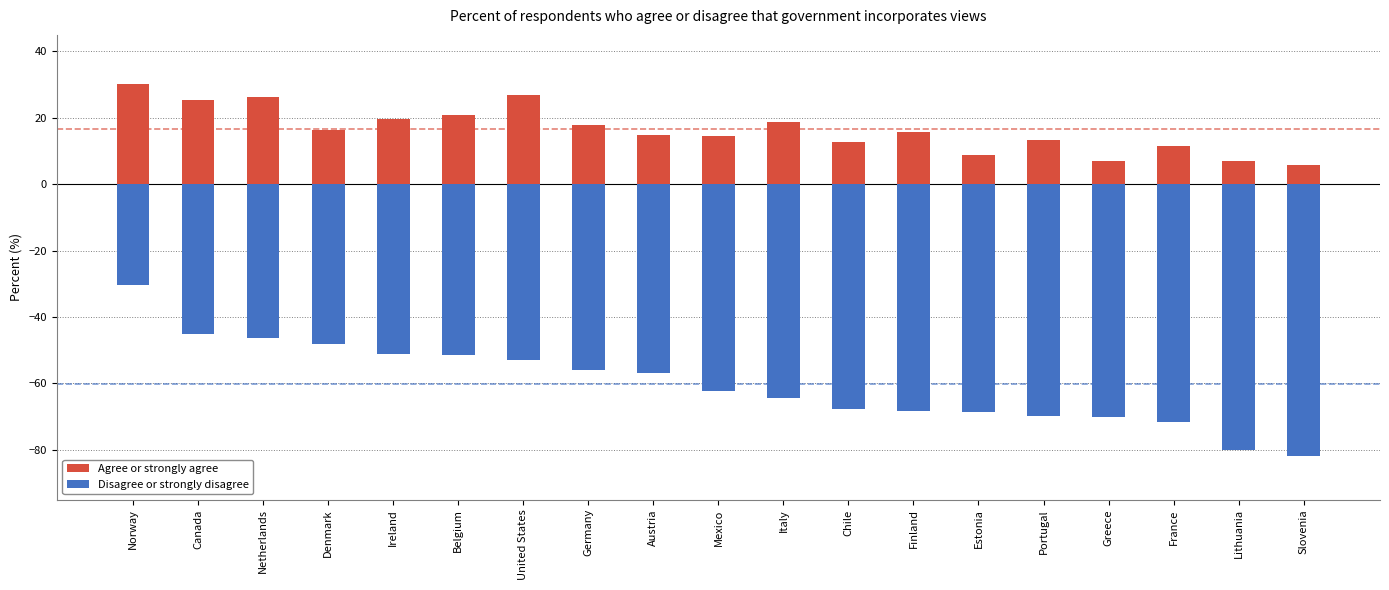

What position from the left is Mexico?

10